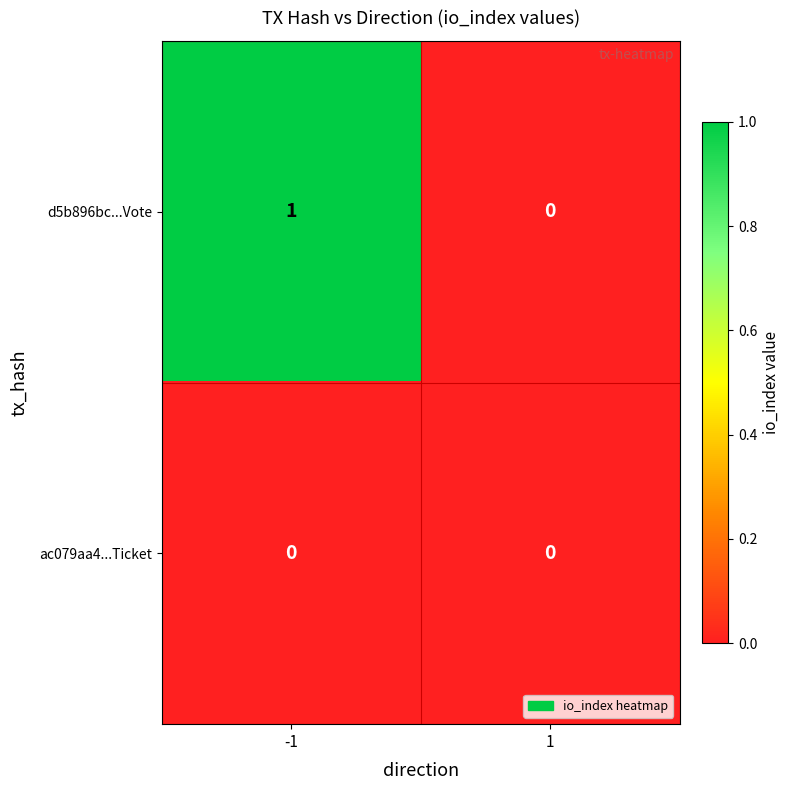

List the labels in order of d5b896bc...Vote value, smallest first.

1, -1